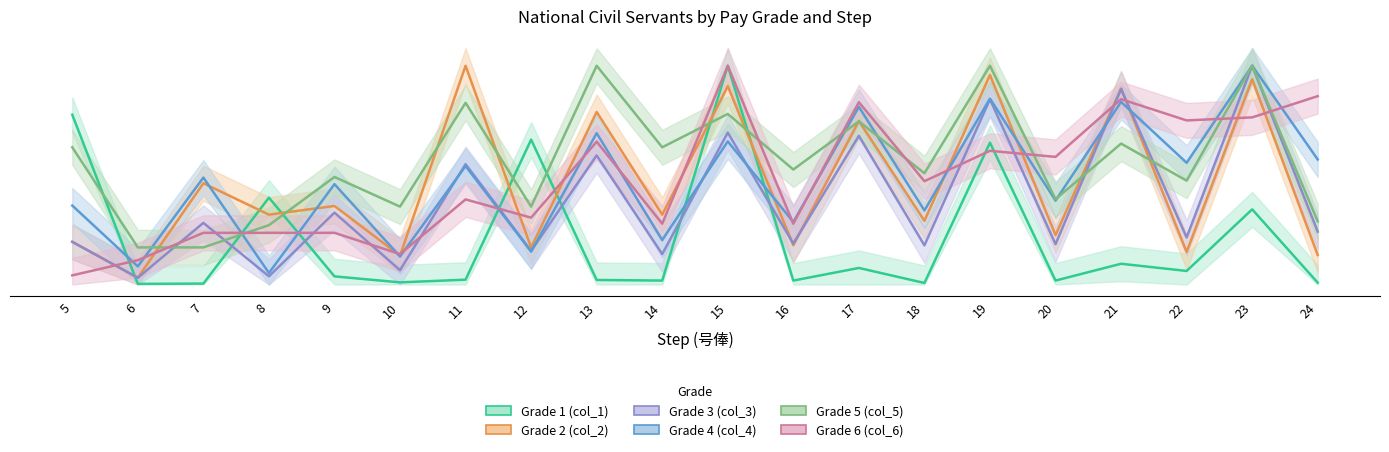

At which category is the sum across all series the highest?

23